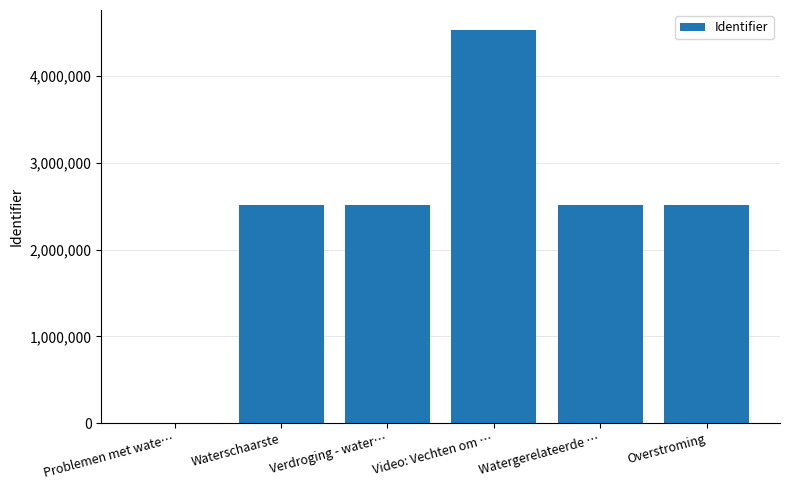

What is the sum of all values?

14580985